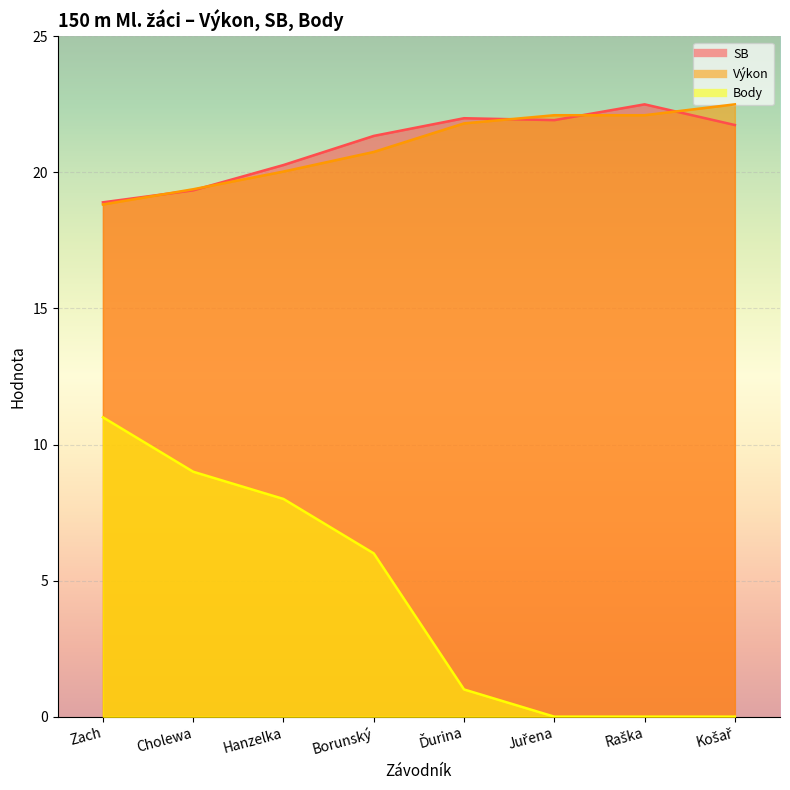

List the series in order of their peak value, highest first.

SB, Výkon, Body